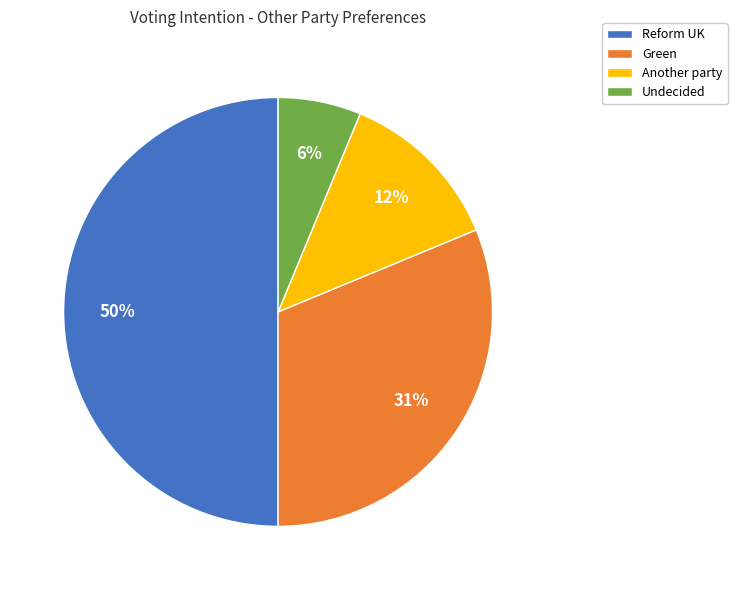

How many slices are in this pie chart?

4